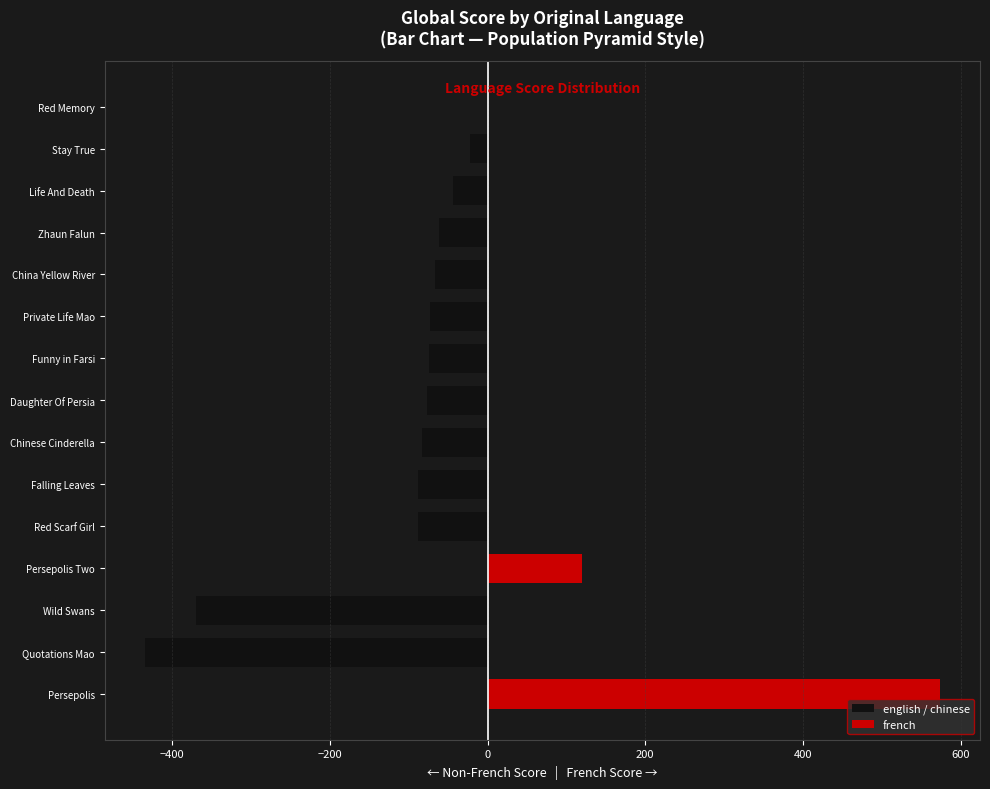

What is the smallest value displayed?

-435